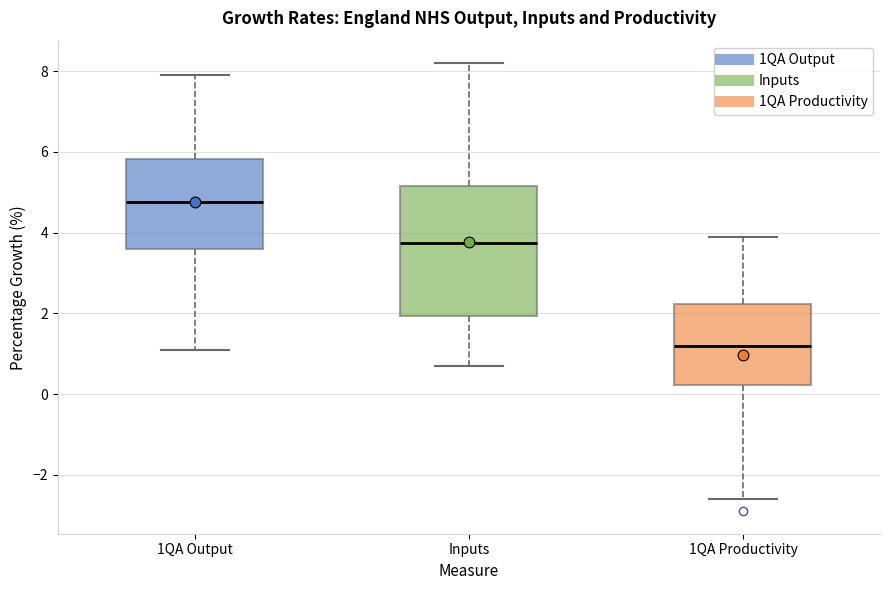

Reading left to right, transcribe this box plot: for each box, give where its median line is, the range the box spans, and where its two whiskers end, as read against the y-axis. The values are not printed on the chart, so give them approximately, as read against the axis.

1QA Output: median 4.8, box 3.6 to 5.8, whiskers 1.2 to 8.0
Inputs: median 3.8, box 2.0 to 5.2, whiskers 0.8 to 8.2
1QA Productivity: median 1.2, box 0.2 to 2.2, whiskers -2.6 to 4.0